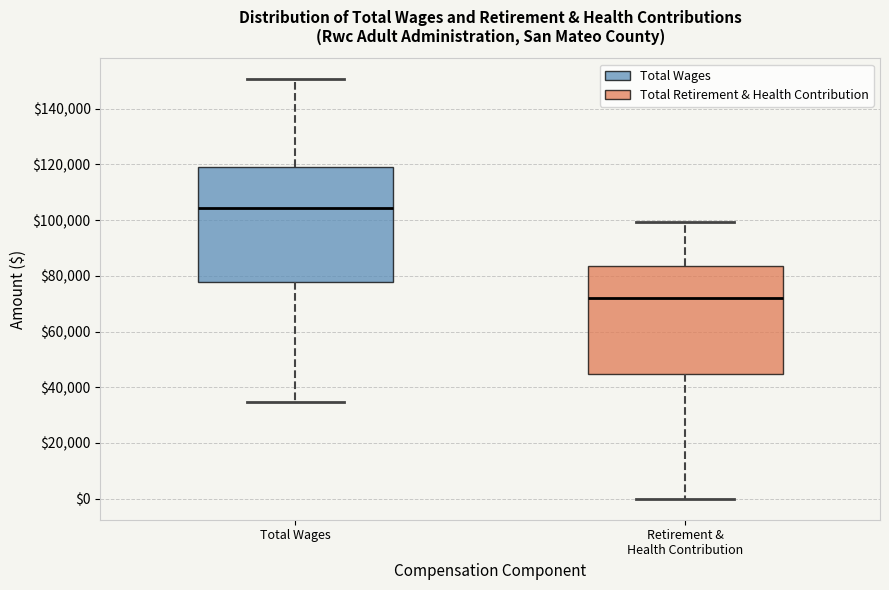

Which box's median line is the lowest?

Retirement & Health Contribution